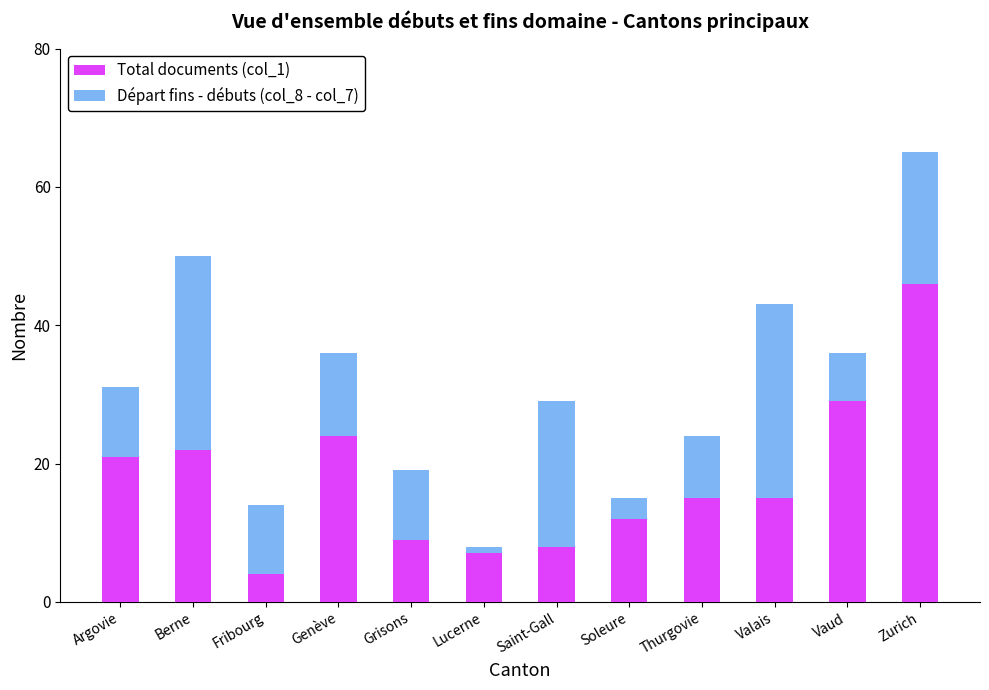

What is the total value across all series at Argovie?

31